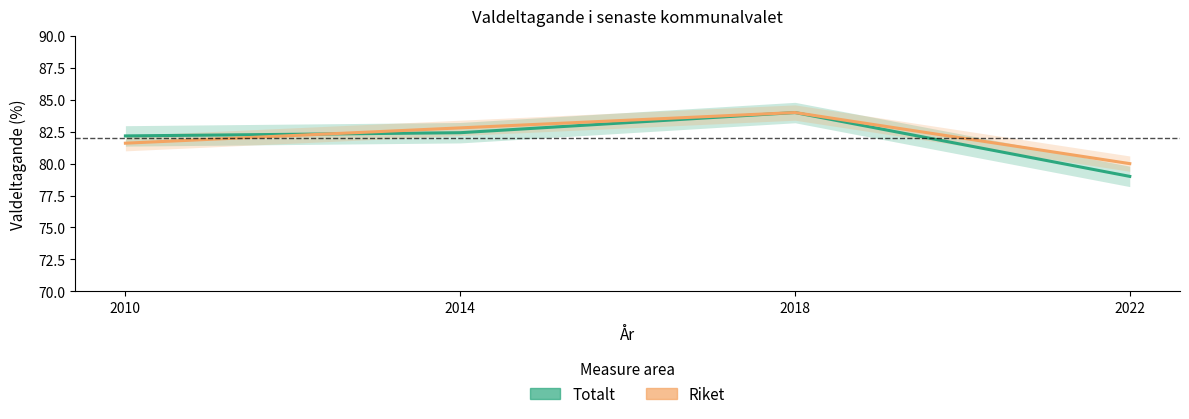

Which series ends up on top after the final intersection of Riket and Totalt?

Riket